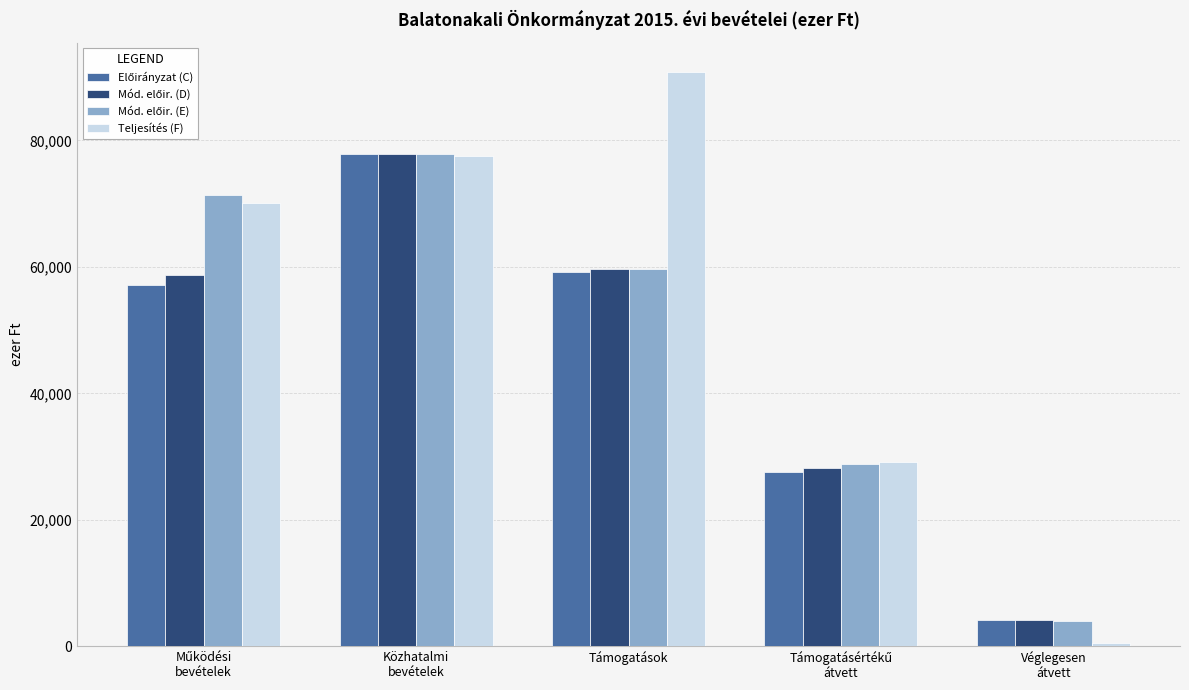

Which series has the largest total across all categories?

Teljesítés (F)